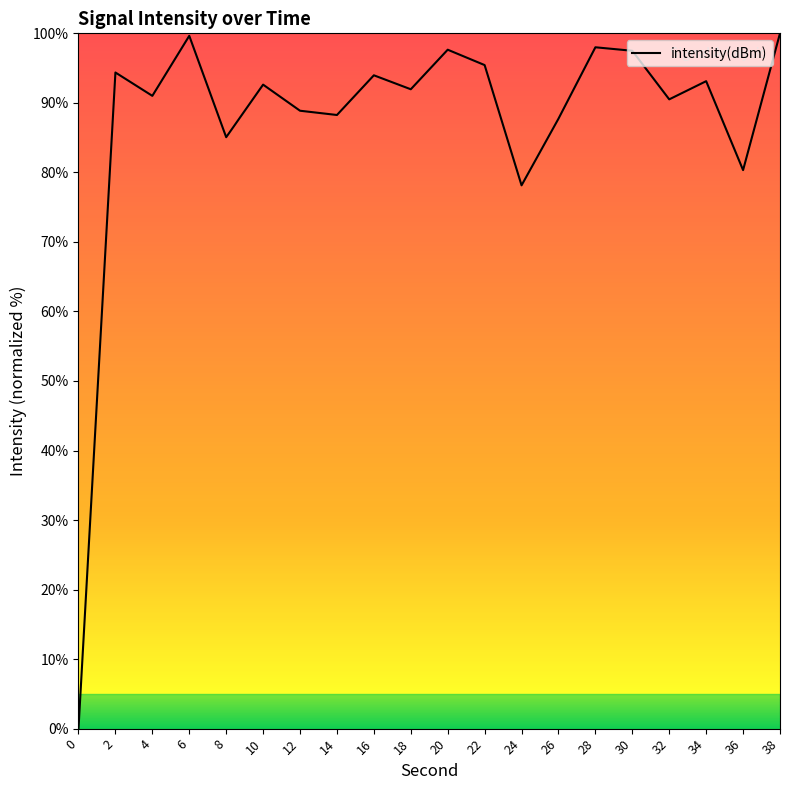

Which has a higher value, 32 or 0?

32